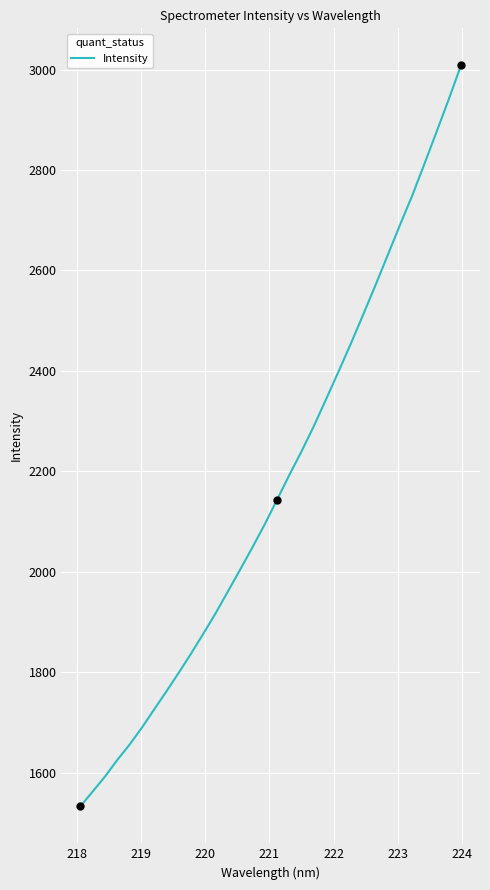

What is the smallest value displayed?

1533.4